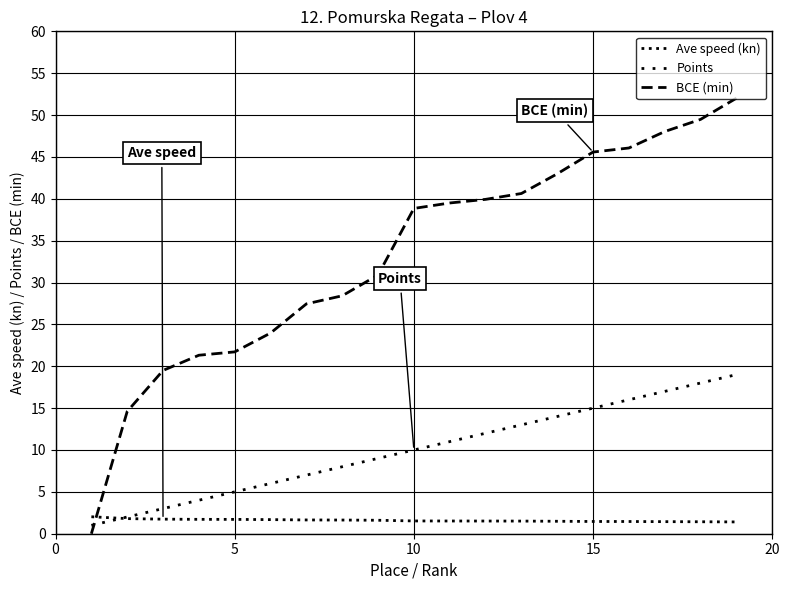

How many lines are shown in the chart?

3